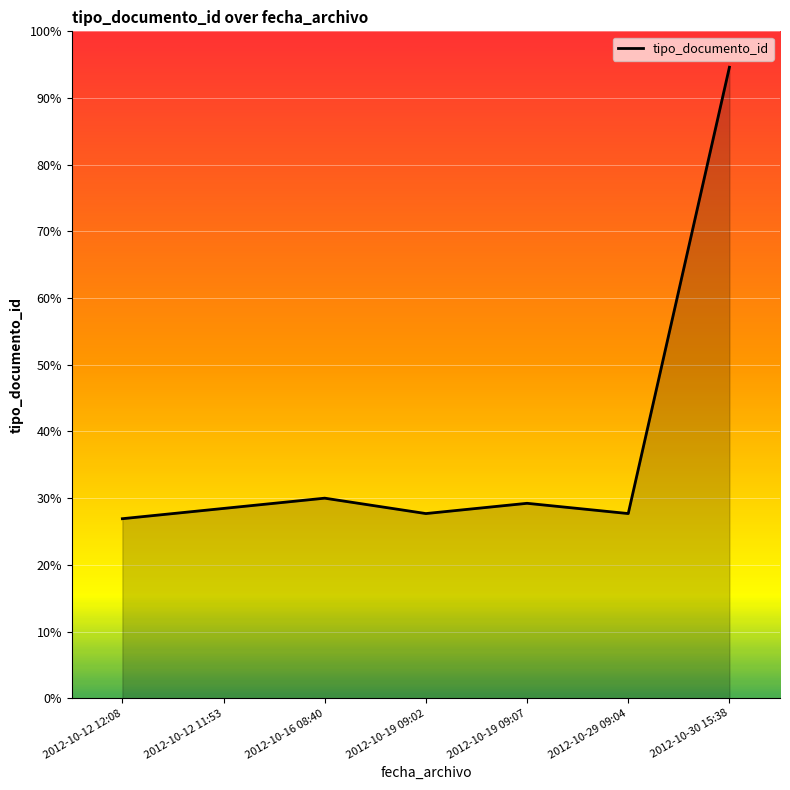

The chart shows a value of 21 at 2012-10-12 11:53. True or false?

False